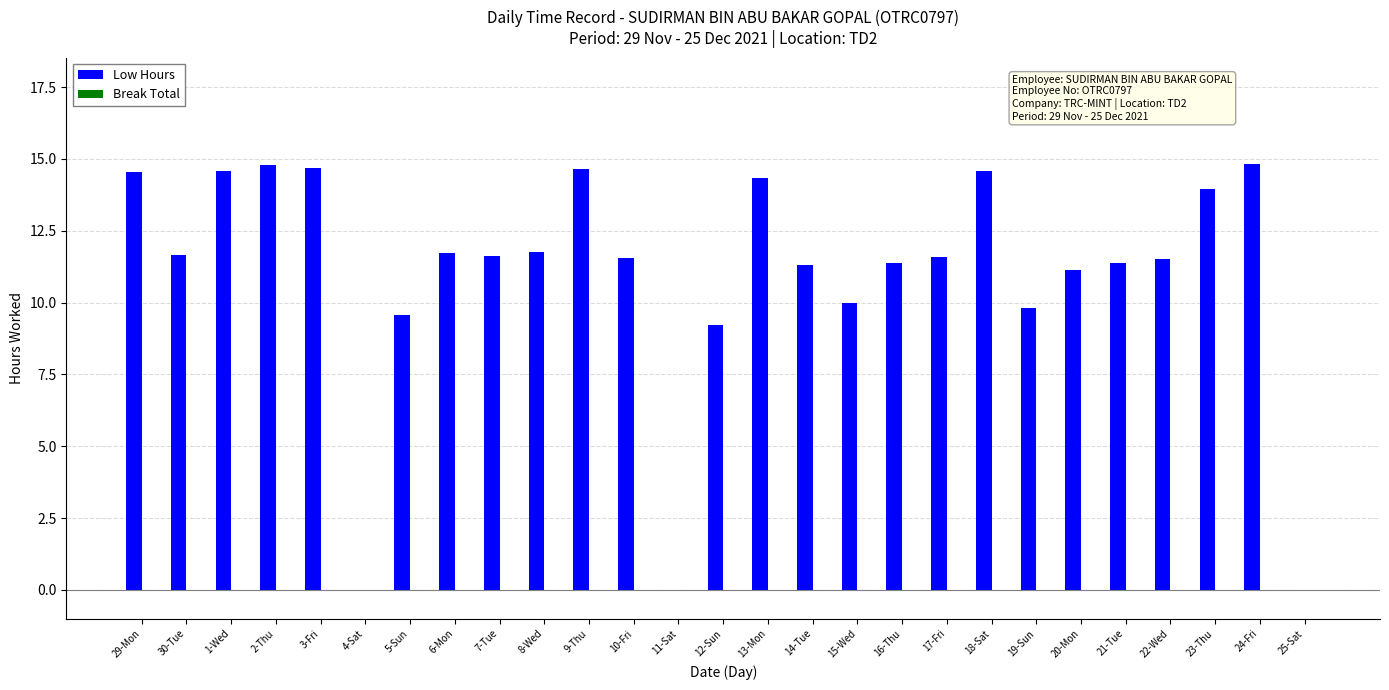

How many categories are shown in the chart?

27